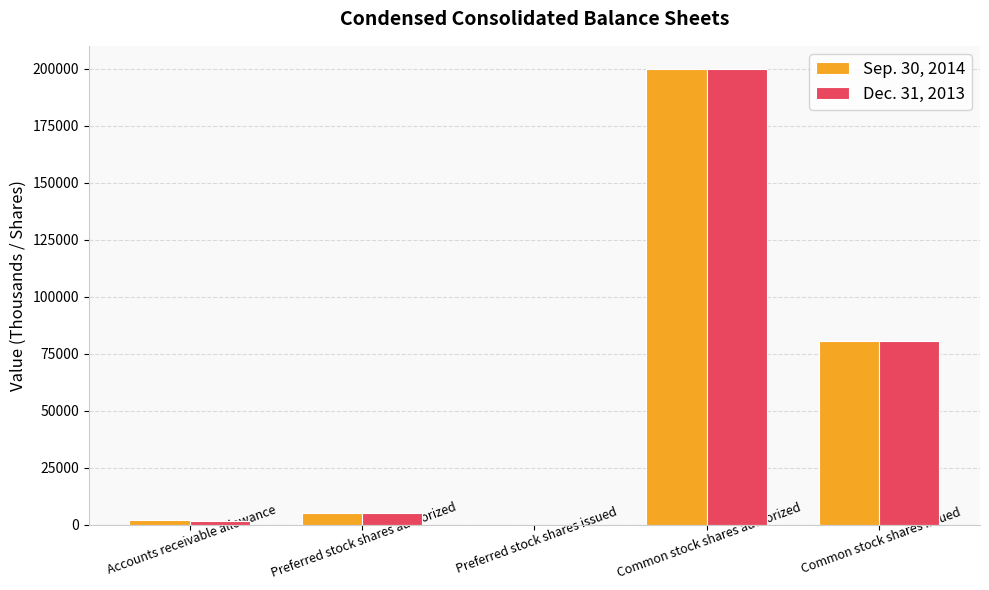

The value of Sep. 30, 2014 at Preferred stock shares issued is 75451. True or false?

False